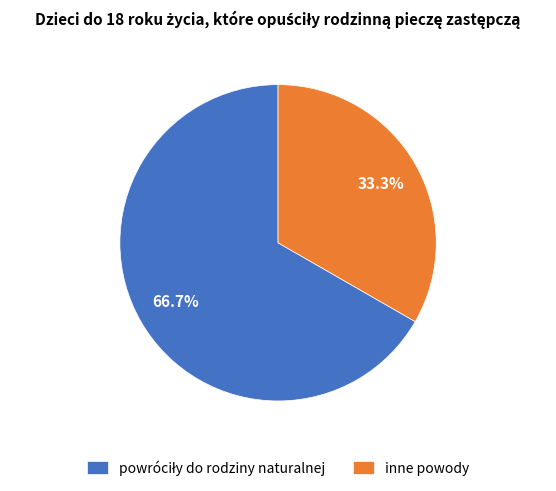

Is there a majority slice in this chart?

Yes